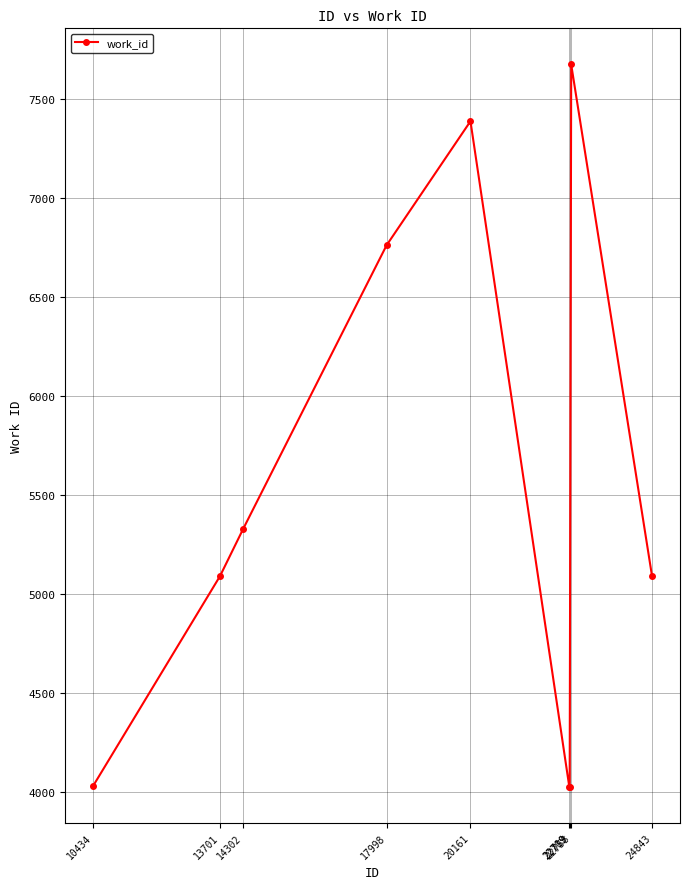

Count the number of categories in the chart.

9